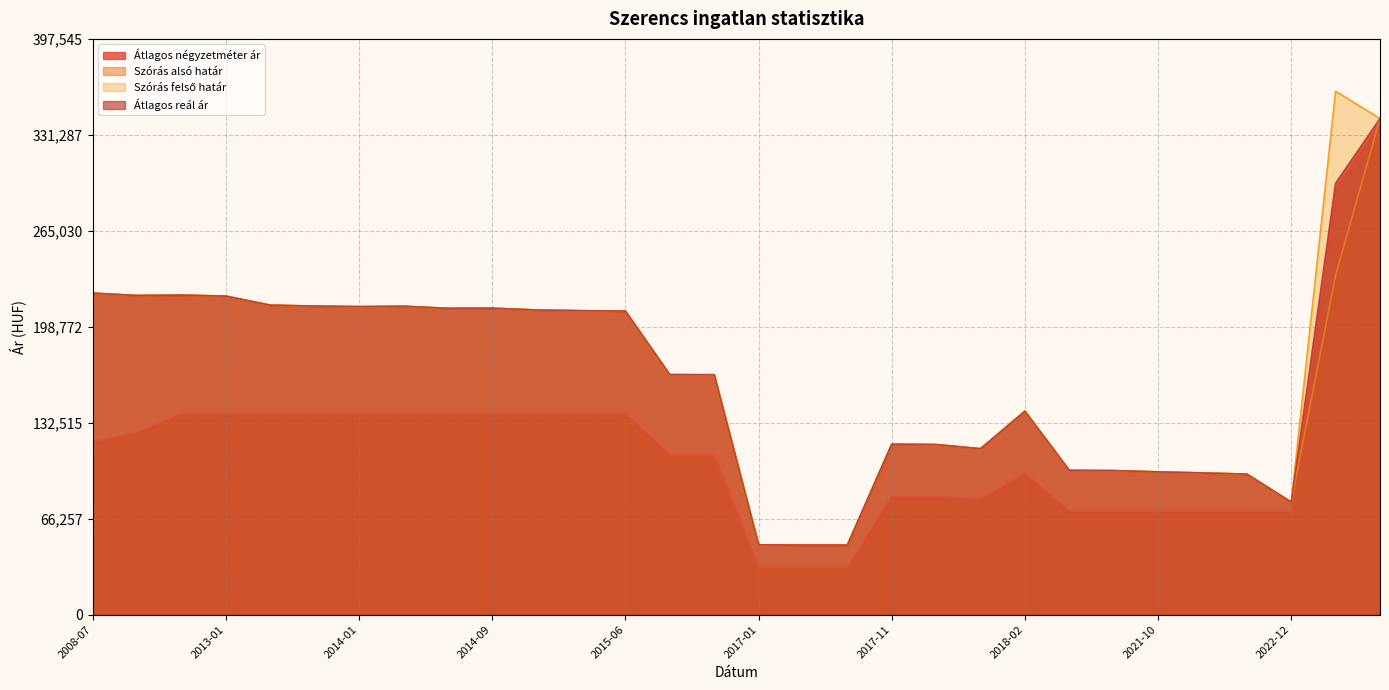

At which category is the sum across all series the highest?

2024-02